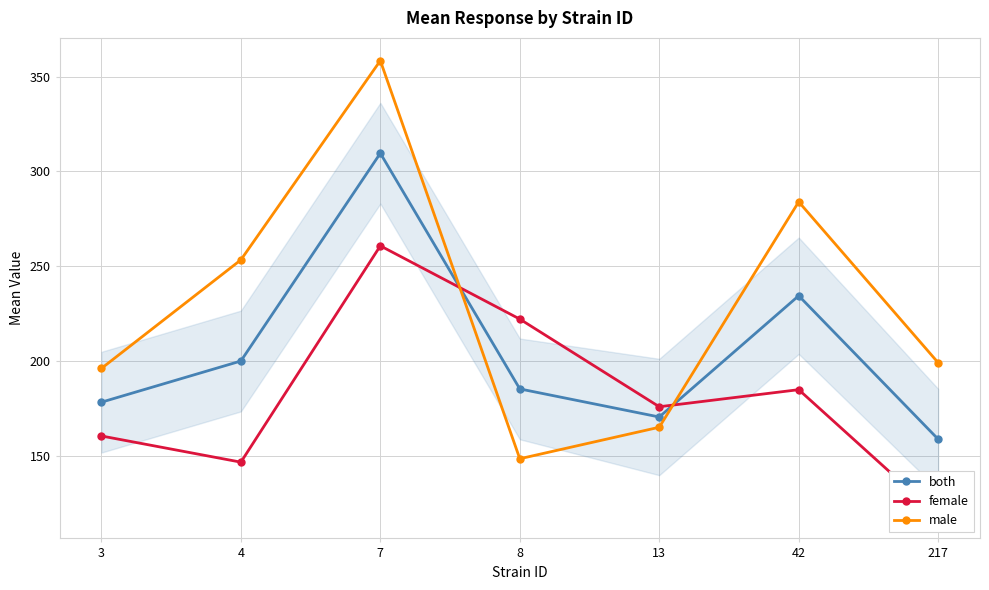

How many categories are shown in the chart?

7